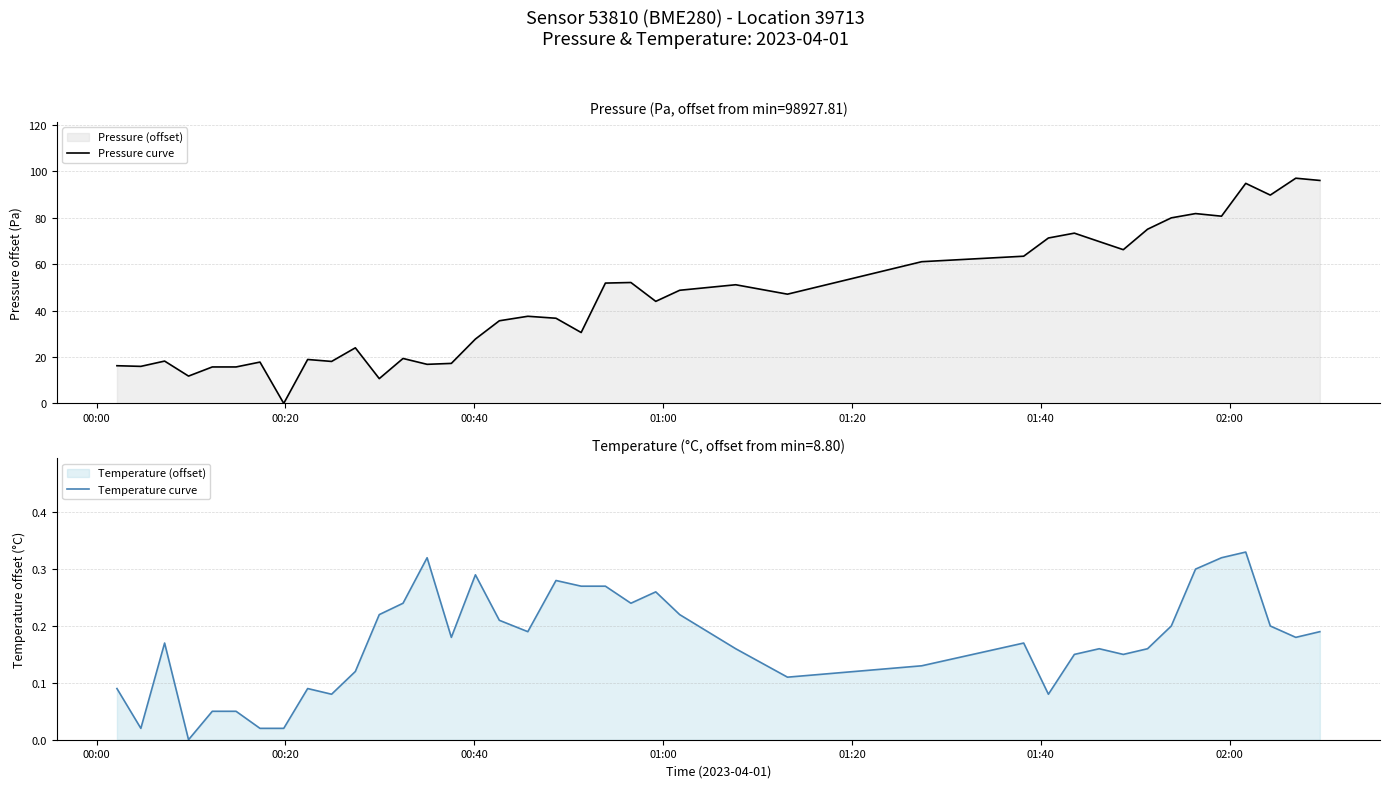

At how many categories does at least one series exceed 59?

14